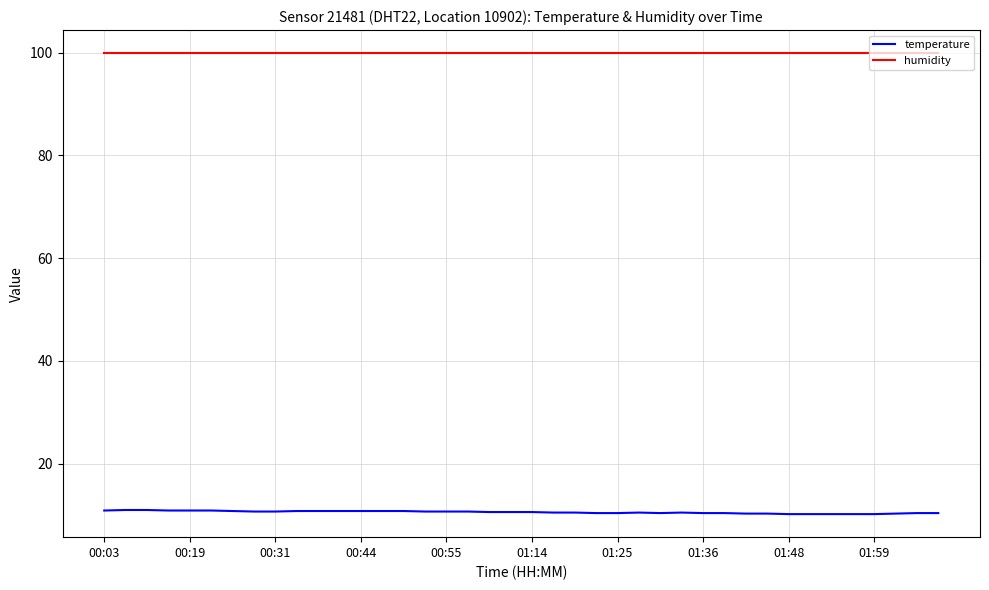

Which series has the largest total across all categories?

humidity